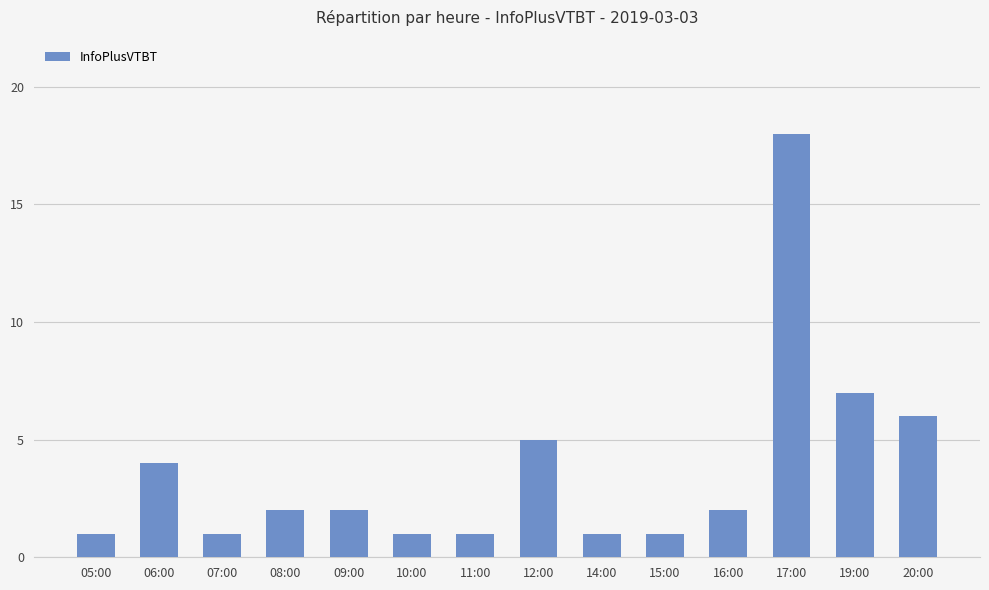

What is the value of the 8th bar from the left?

5